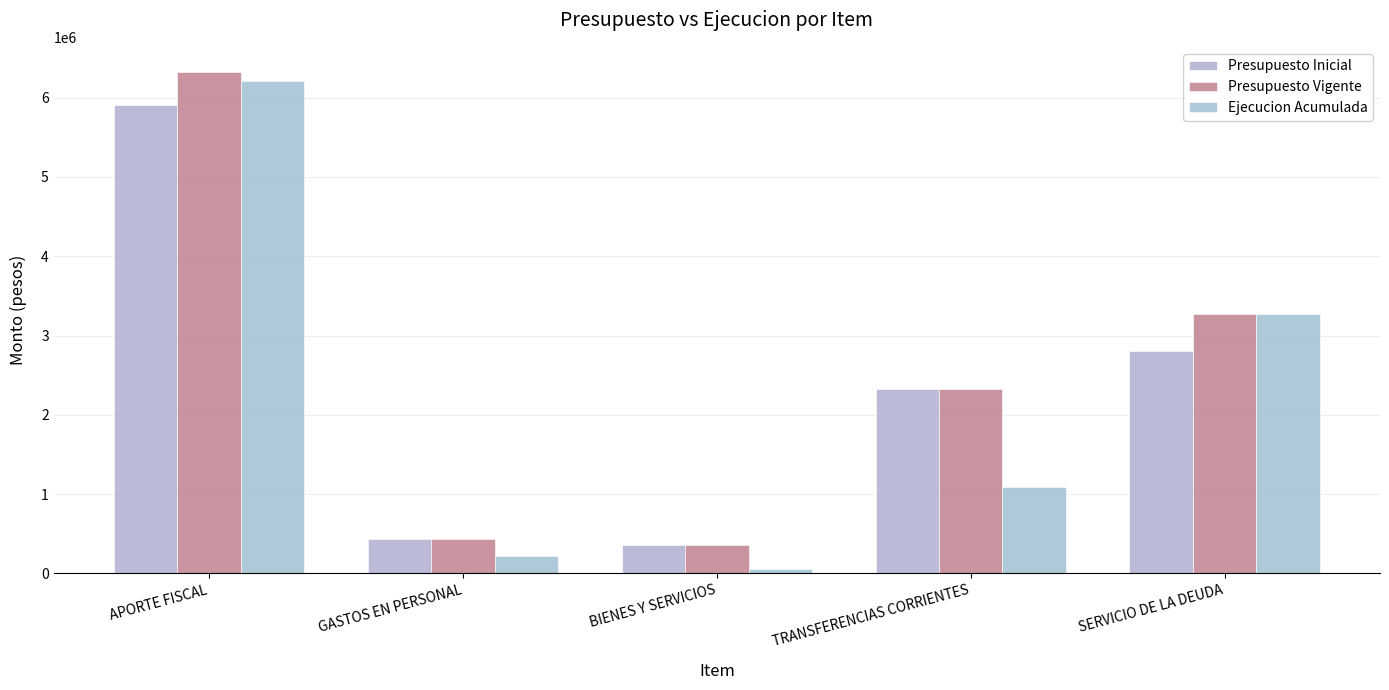

What position from the right is SERVICIO DE LA DEUDA?

1